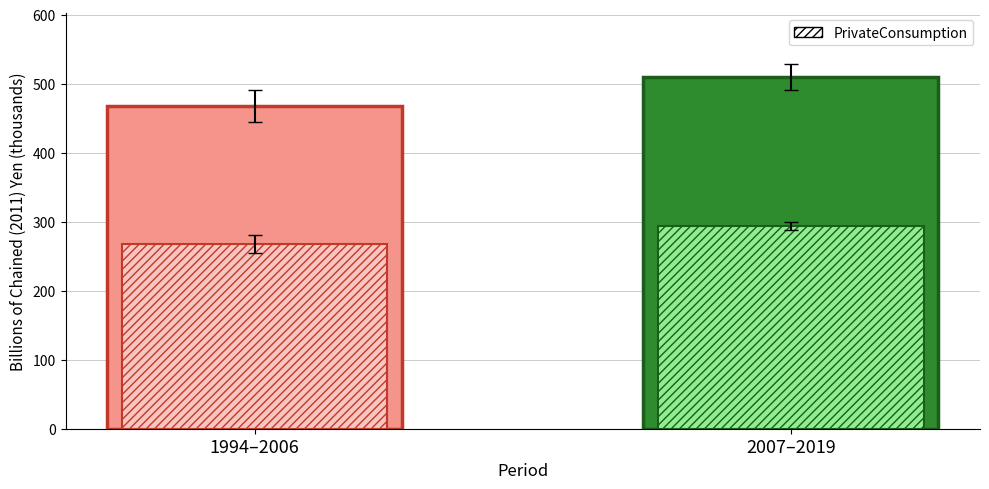

What is the value of the GDP bar at the 1st from the left?

468.0